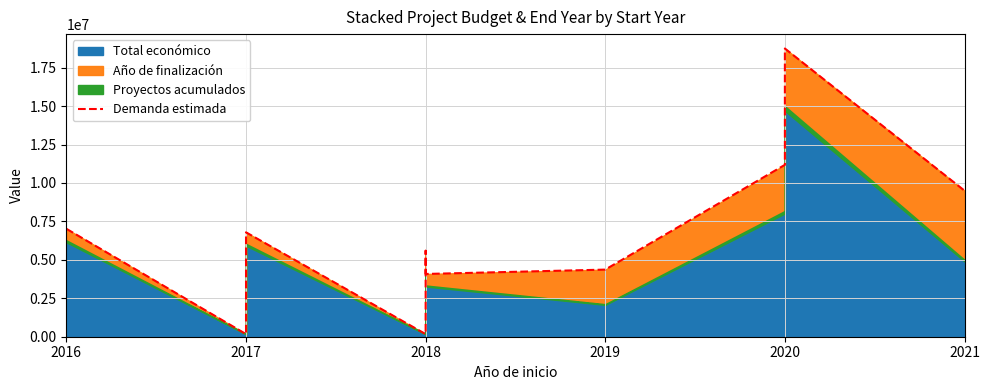

How many data points are less than 6789023?

5